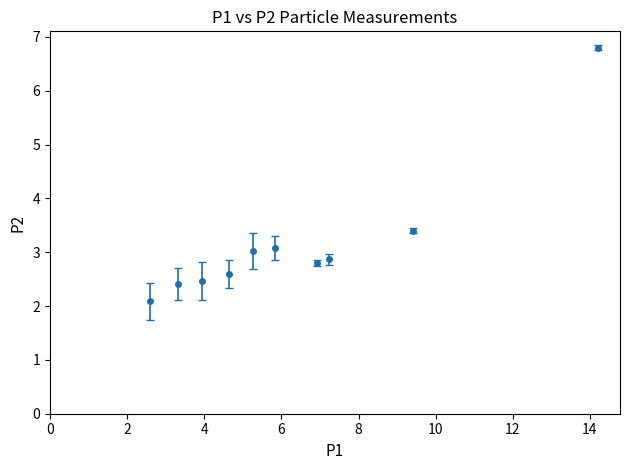

True or false: there are more than 2 points higher than both neighbors.

False